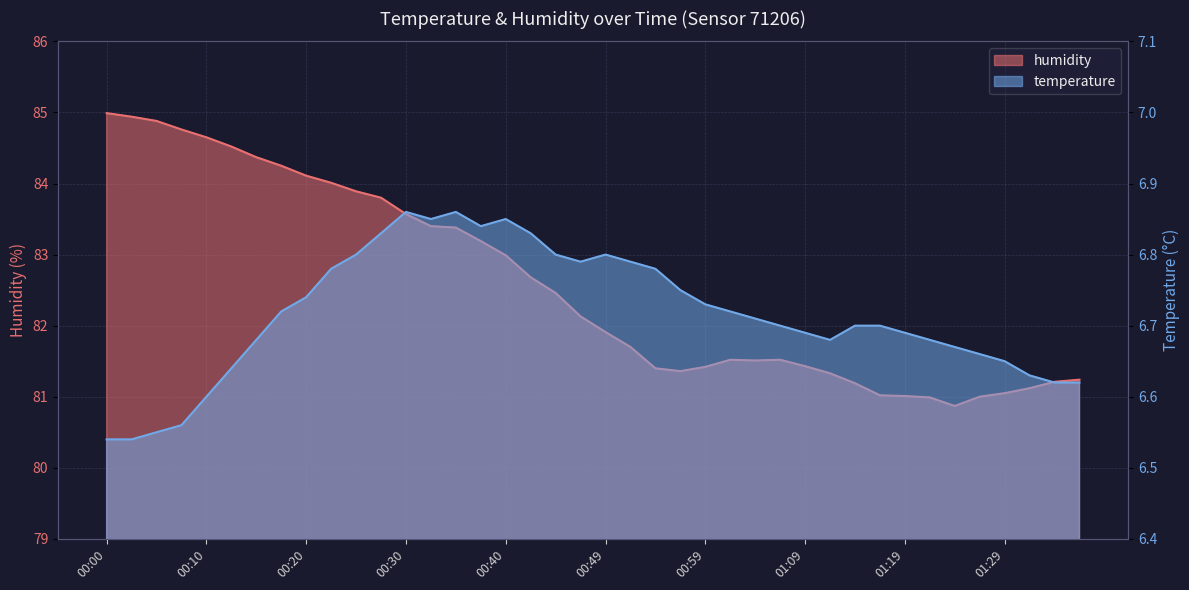

Which label corresponds to the largest value in the chart?

00:00